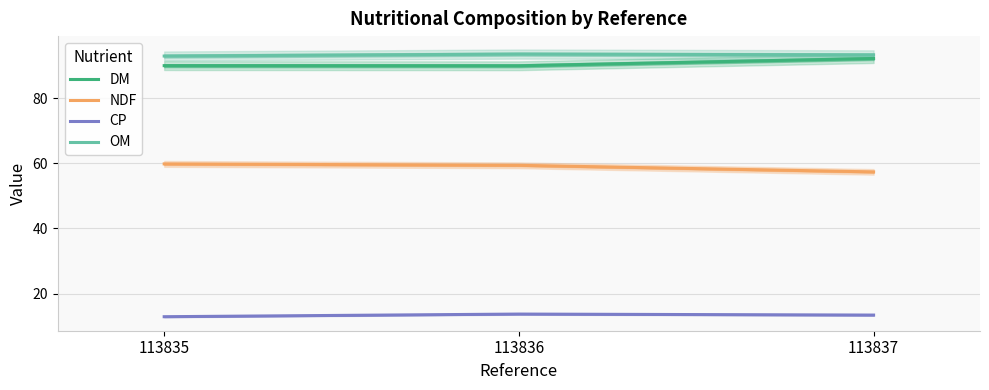

What are all the series names shown in the legend?

DM, NDF, CP, OM